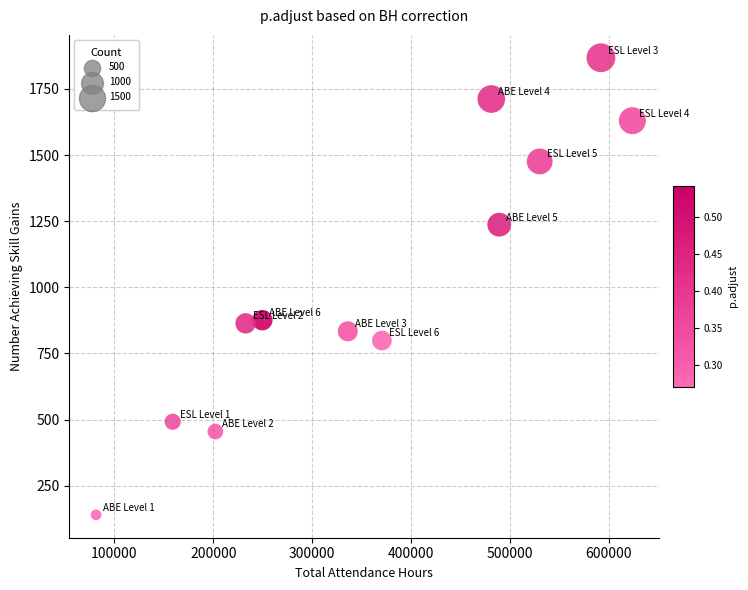

What is the range of Y values (max minus min)?

1728